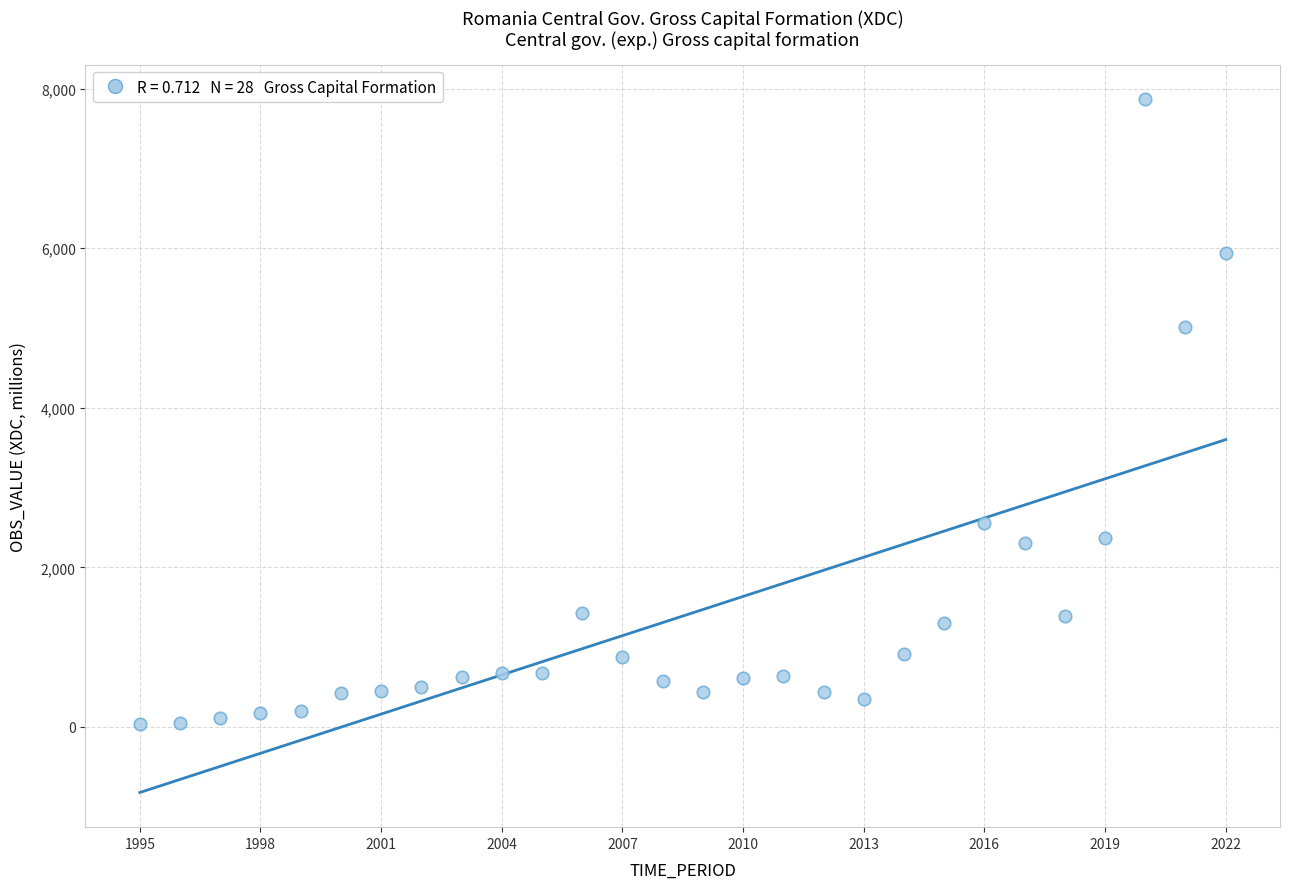

What Y value in the scatter plot is closest to 3950?

5015.4